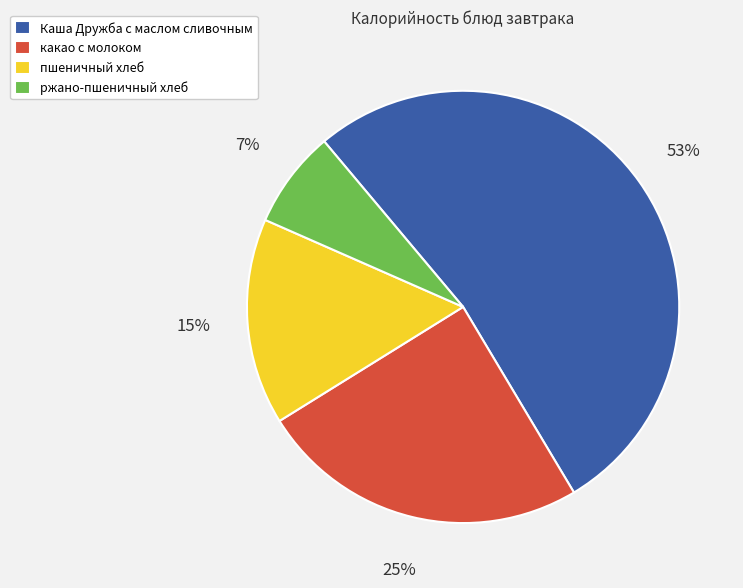

Which has a higher value, какао с молоком or пшеничный хлеб?

какао с молоком